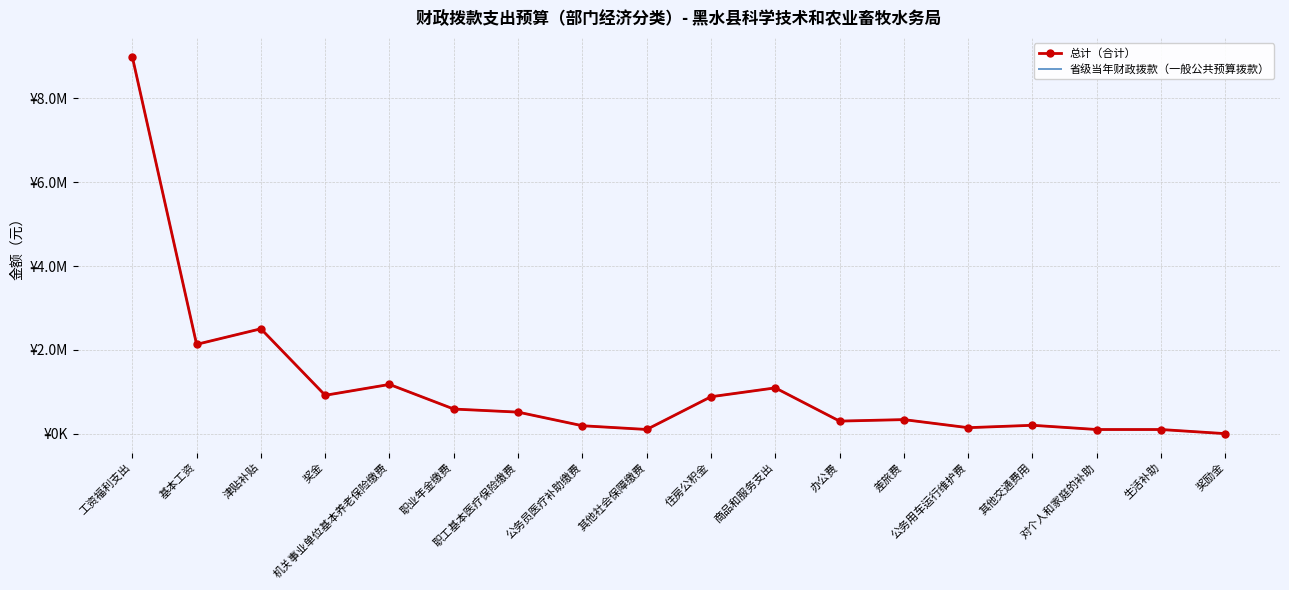

What is the sum of all 总计（合计） values?

20256473.7